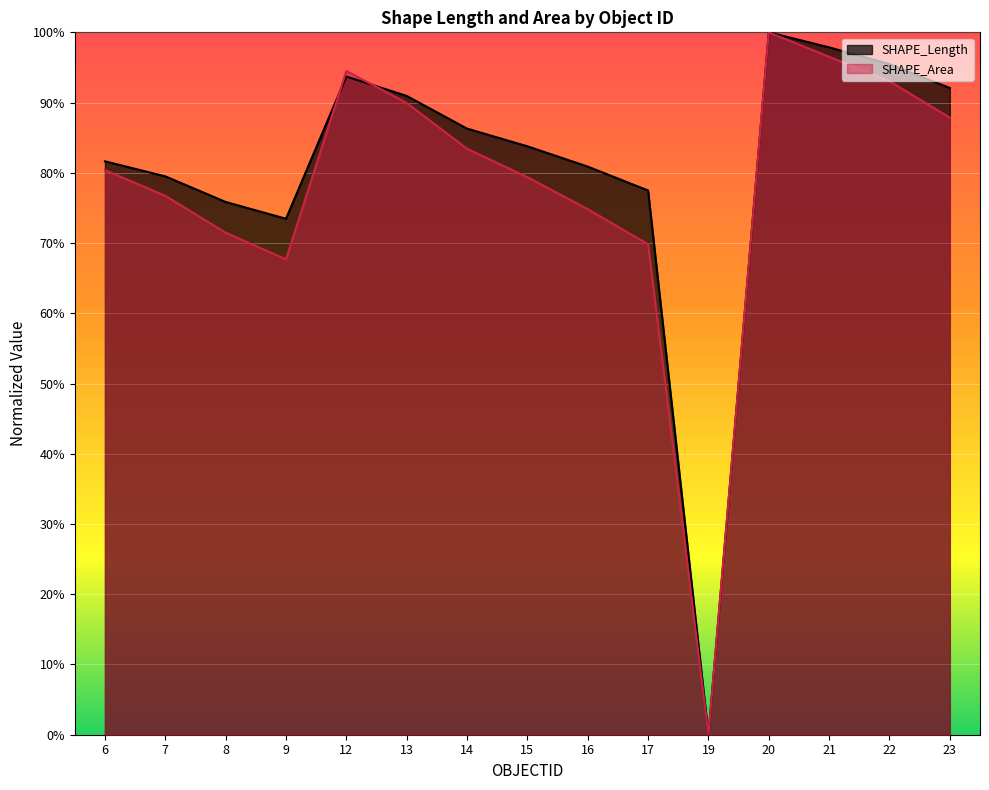

What is the spread (max minus min) of values at 16?

6.1